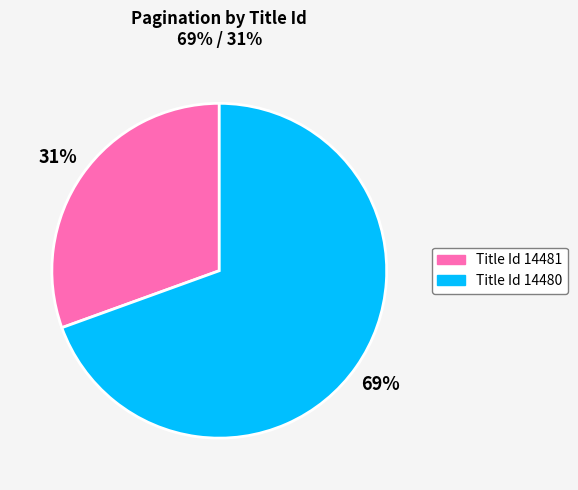

Is there a majority slice in this chart?

Yes